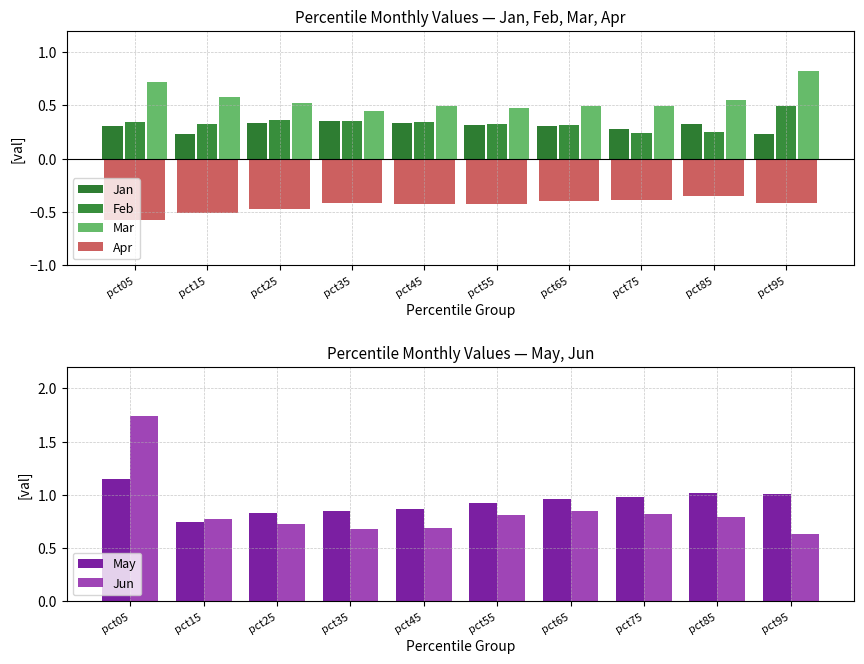

Reading right to left, what are all the values shown in this chart?

Jan: pct95=0.2	pct85=0.3	pct75=0.3	pct65=0.3	pct55=0.3	pct45=0.3	pct35=0.4	pct25=0.3	pct15=0.2	pct05=0.3
Feb: pct95=0.5	pct85=0.3	pct75=0.2	pct65=0.3	pct55=0.3	pct45=0.3	pct35=0.4	pct25=0.4	pct15=0.3	pct05=0.3
Mar: pct95=0.8	pct85=0.6	pct75=0.5	pct65=0.5	pct55=0.5	pct45=0.5	pct35=0.4	pct25=0.5	pct15=0.6	pct05=0.7
Apr: pct95=-0.4	pct85=-0.4	pct75=-0.4	pct65=-0.4	pct55=-0.4	pct45=-0.4	pct35=-0.4	pct25=-0.5	pct15=-0.5	pct05=-0.6
May: pct95=1.0	pct85=1.0	pct75=1.0	pct65=1.0	pct55=0.9	pct45=0.9	pct35=0.8	pct25=0.8	pct15=0.7	pct05=1.1
Jun: pct95=0.6	pct85=0.8	pct75=0.8	pct65=0.9	pct55=0.8	pct45=0.7	pct35=0.7	pct25=0.7	pct15=0.8	pct05=1.7